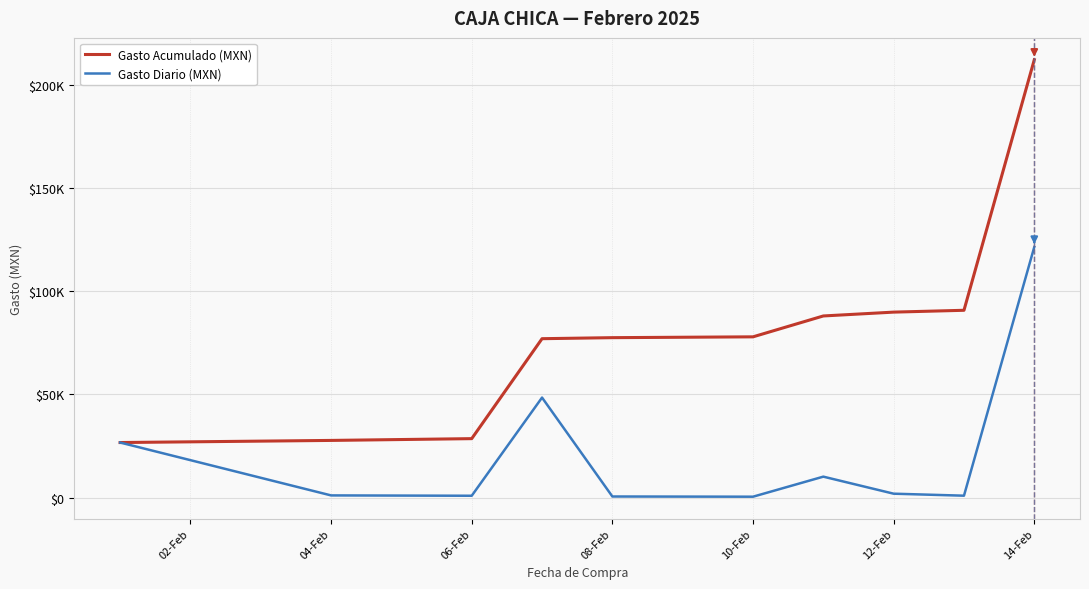

What are all the series names shown in the legend?

Gasto Acumulado (MXN), Gasto Diario (MXN)